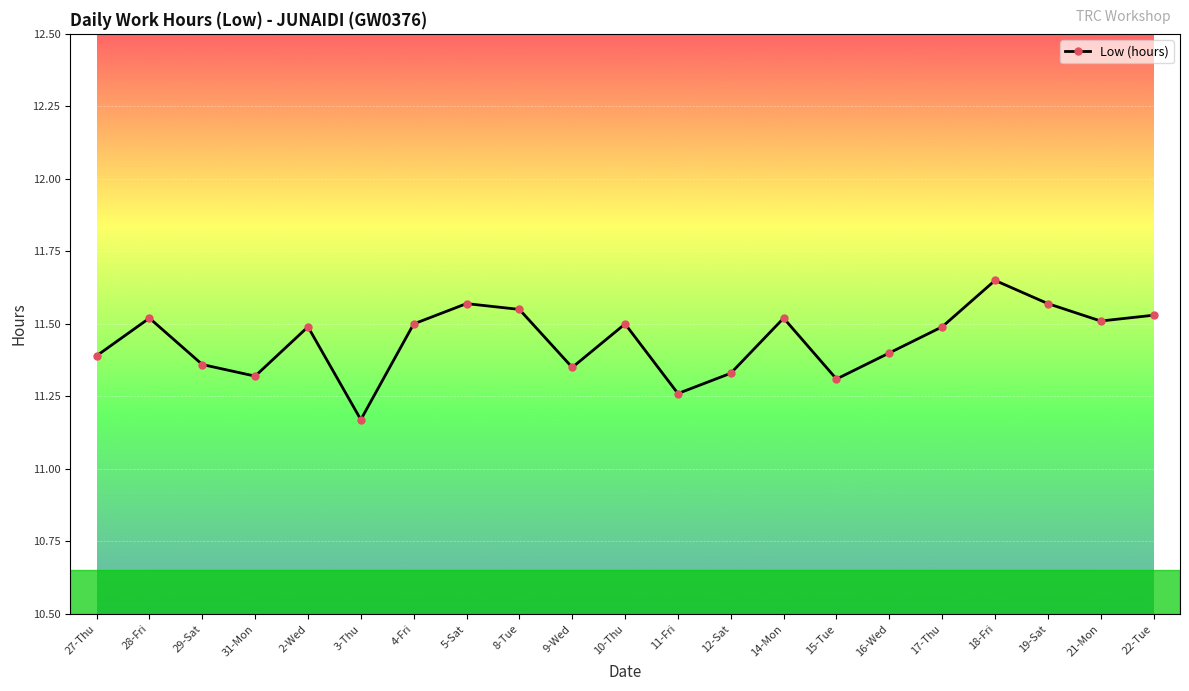

How many distinct data groups are displayed?

1